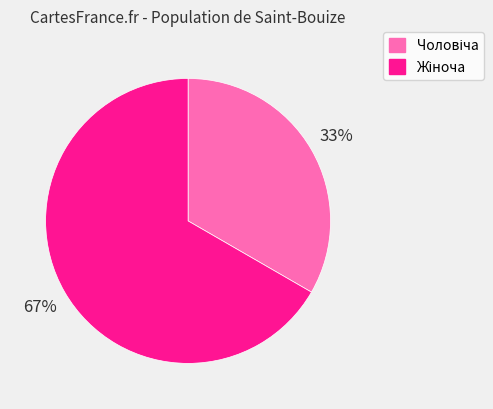

Is there any slice that represents more than half of the pie?

Yes